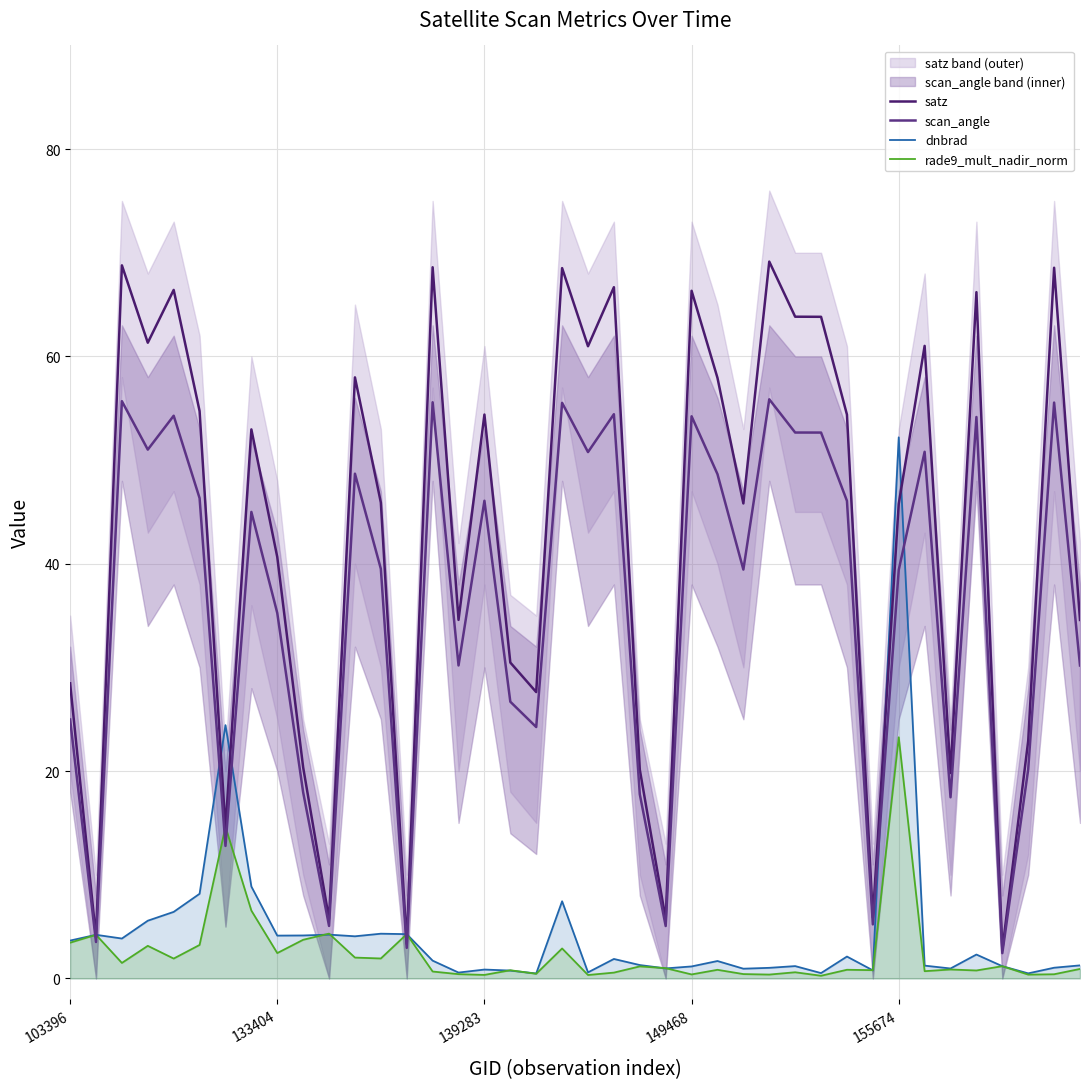

What is the value of the scan_angle point at the 23rd from the left?

17.8